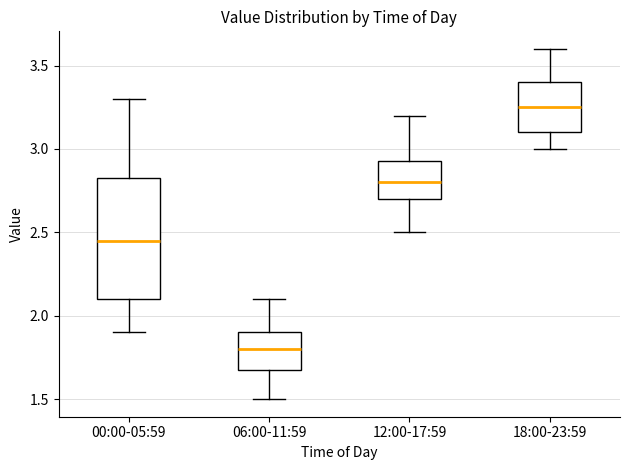

Reading left to right, read every box against the y-axis: the position of its median line, the range the box covers, and the ends of its whiskers. The values are not printed on the chart, so give them approximately, as read against the axis.

00:00-05:59: median 2.45, box 2.10 to 2.85, whiskers 1.90 to 3.30
06:00-11:59: median 1.80, box 1.70 to 1.90, whiskers 1.50 to 2.10
12:00-17:59: median 2.80, box 2.70 to 2.95, whiskers 2.50 to 3.20
18:00-23:59: median 3.25, box 3.10 to 3.40, whiskers 3.00 to 3.60